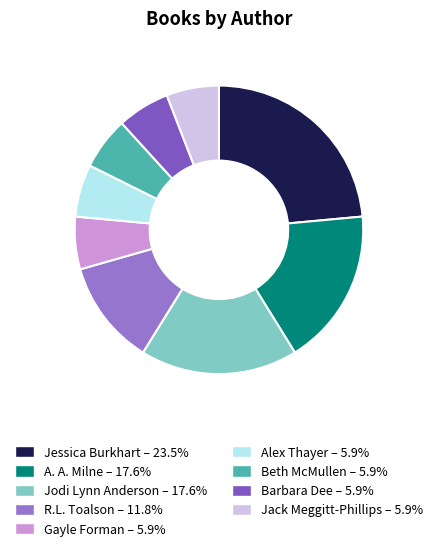

To the nearest percent, what is the average slice percentage?

11%